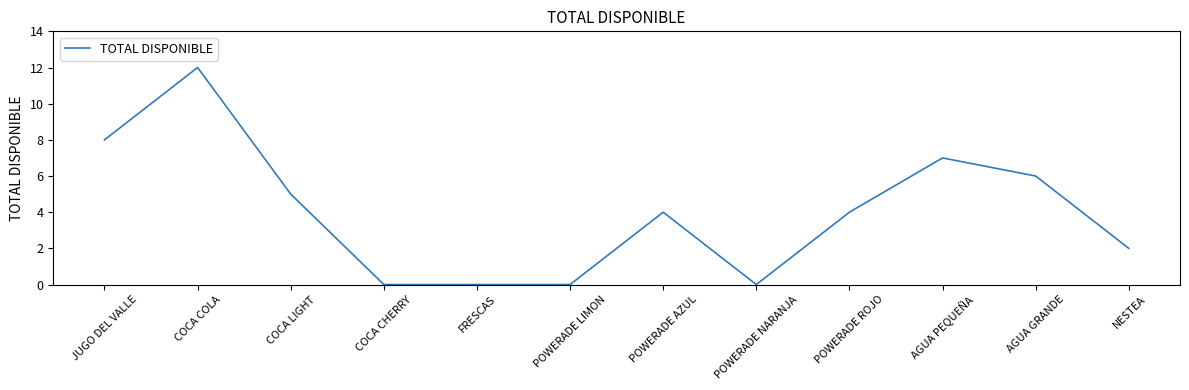

How many lines are shown in the chart?

1